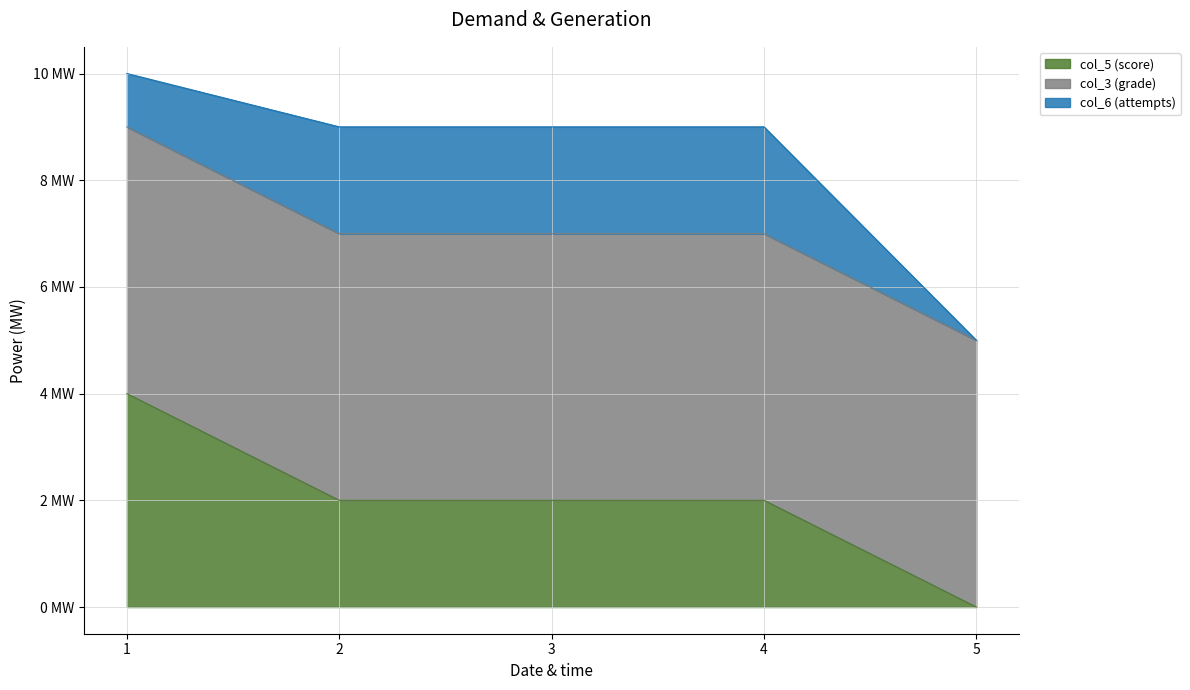

Count the number of categories in the chart.

5